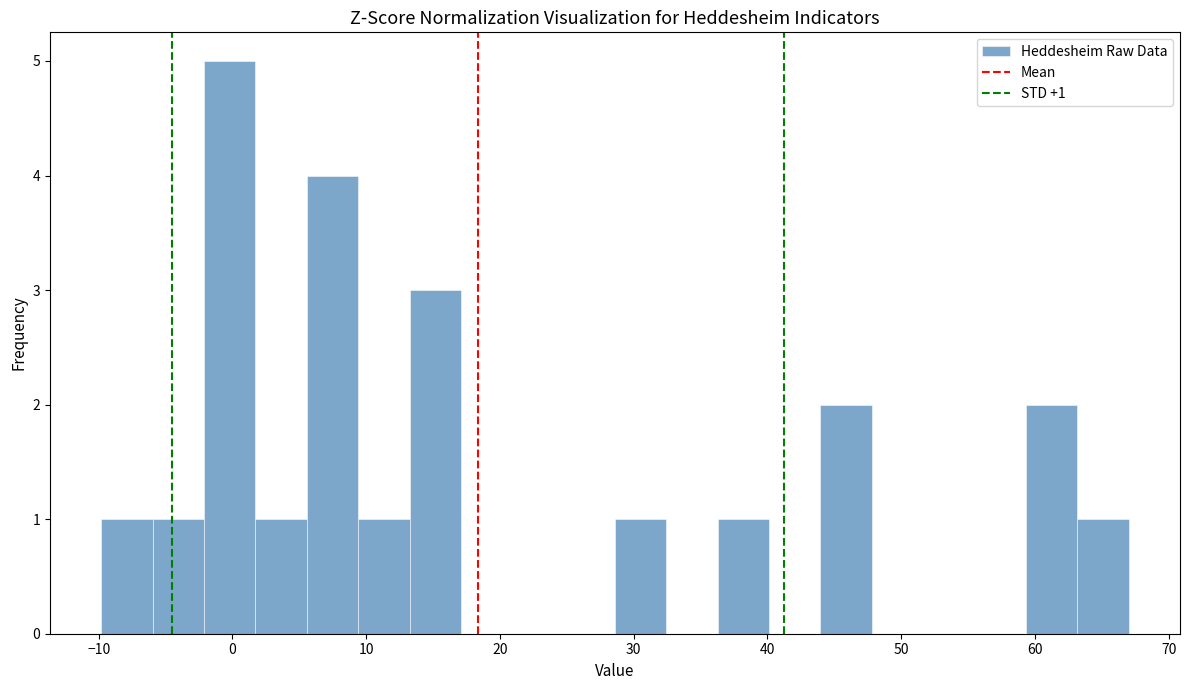

Read against the x-axis, roughly where is the centre of the tallest bar?

0